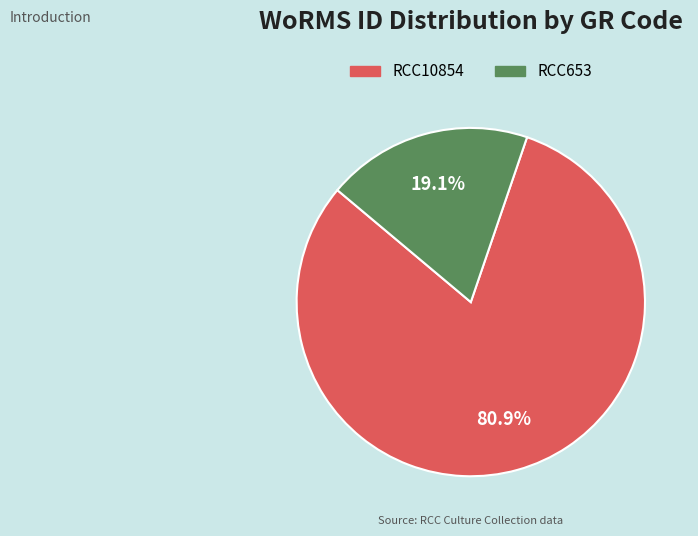

Is there a majority slice in this chart?

Yes